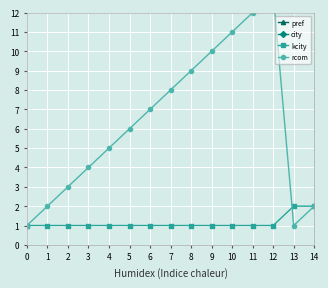

True or false: pref has more than 1 points higher than both neighbors.

False